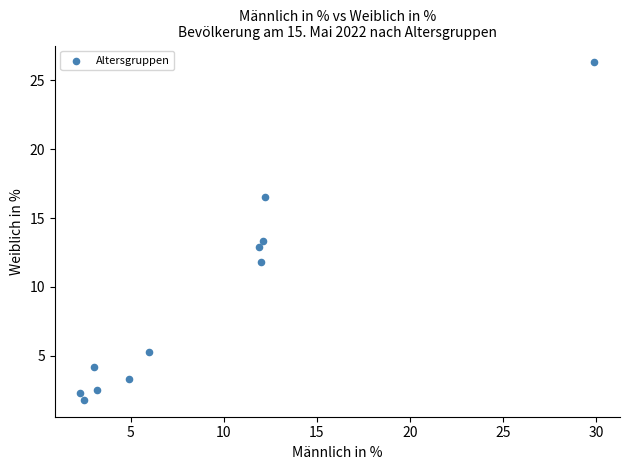

What is the range of X values (max minus min)?

27.6